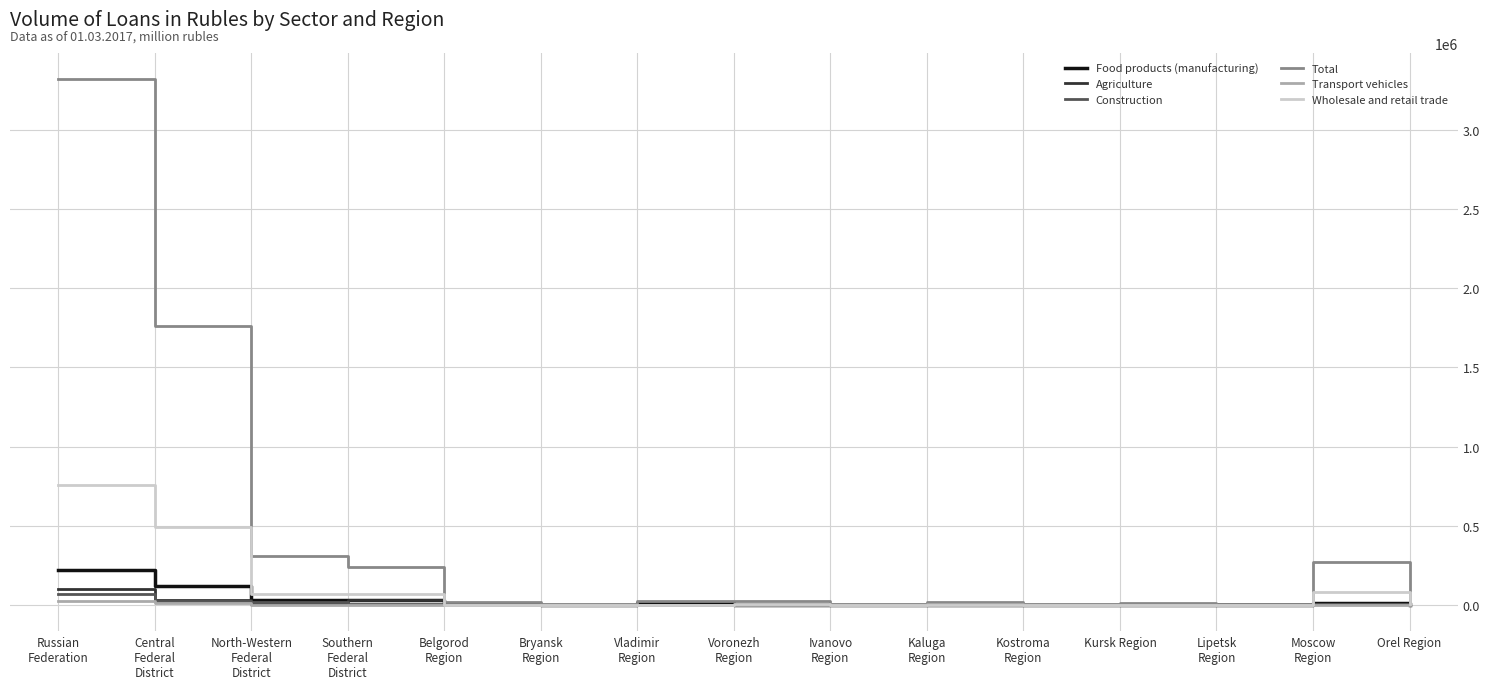

Which series has the widest spread of values?

Total